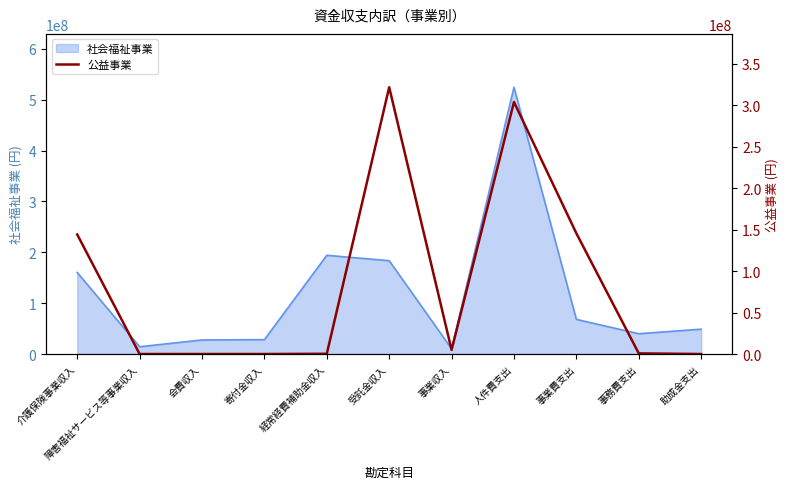

Is it true that 社会福祉事業 equals 48865651 at 助成金支出?

True